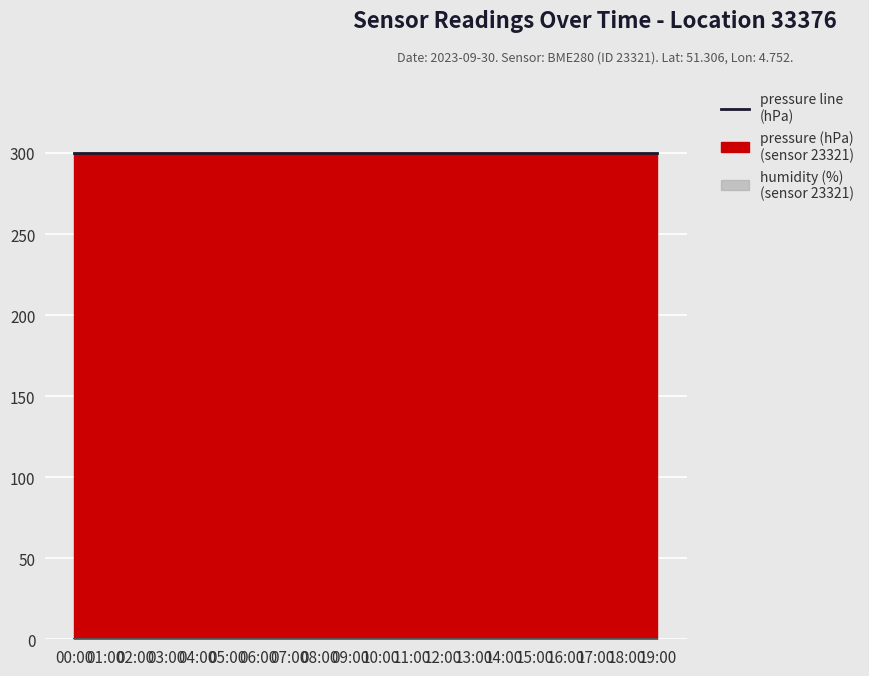

Is the value of humidity line (%) at 03:00 greater than the value of pressure line (hPa) at 00:00?

No